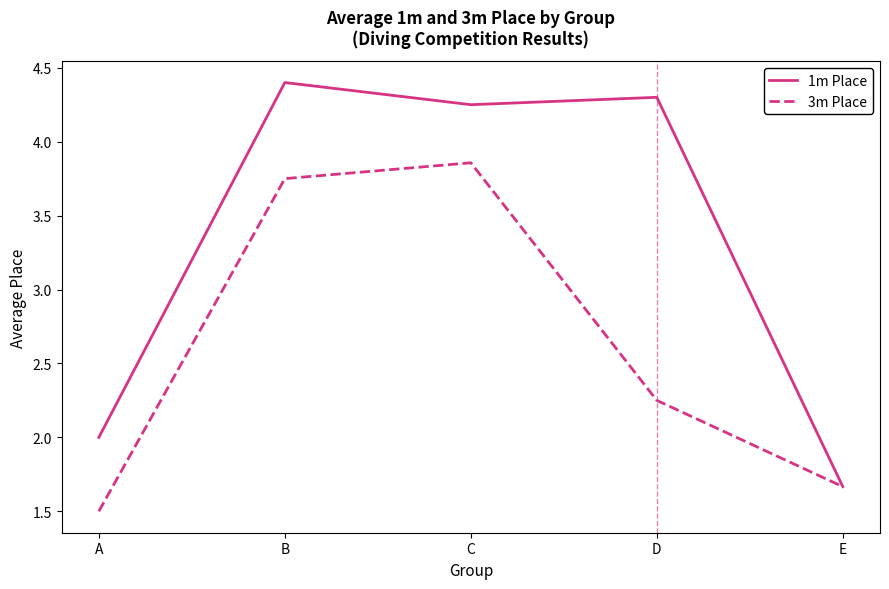

Does the chart display data point markers on the line(s)?

No